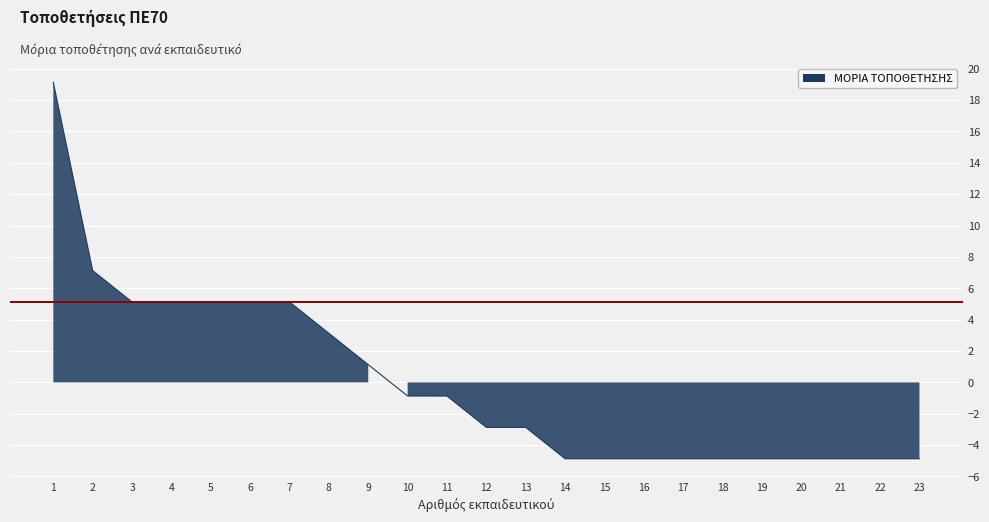

How many data points are less than -2?

12